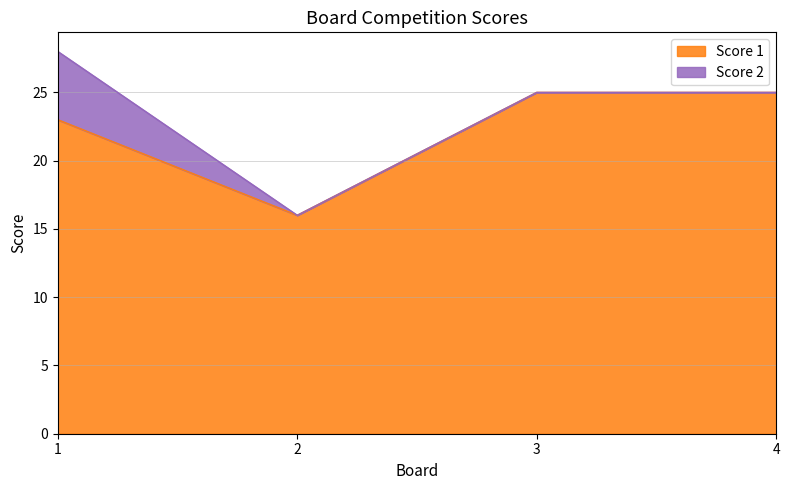

What is the value of the 1st point from the left?

23